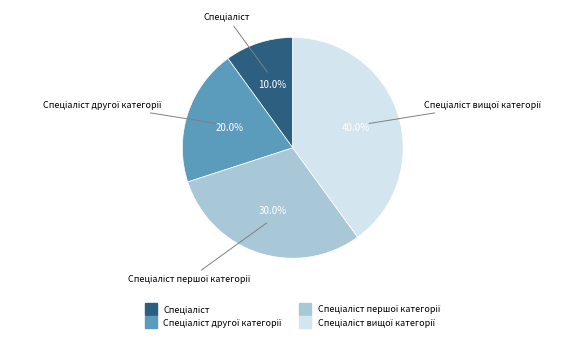

Count the number of slices in the pie.

4